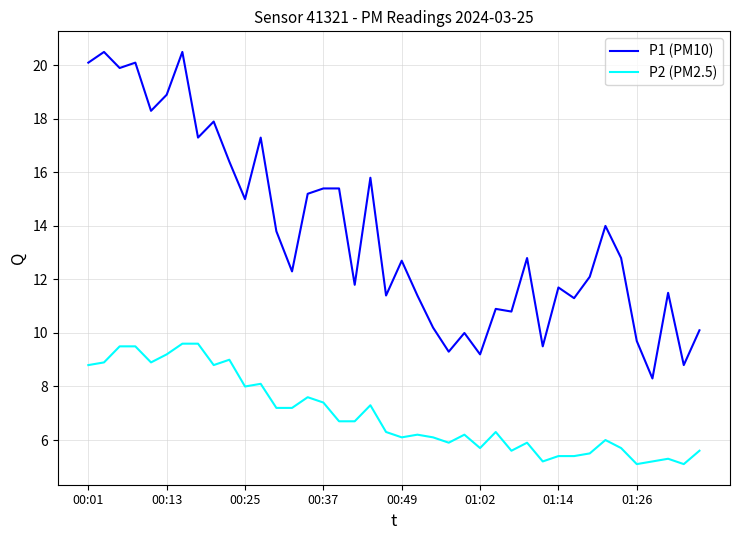

Which series has the largest range (max minus min)?

P1 (PM10)